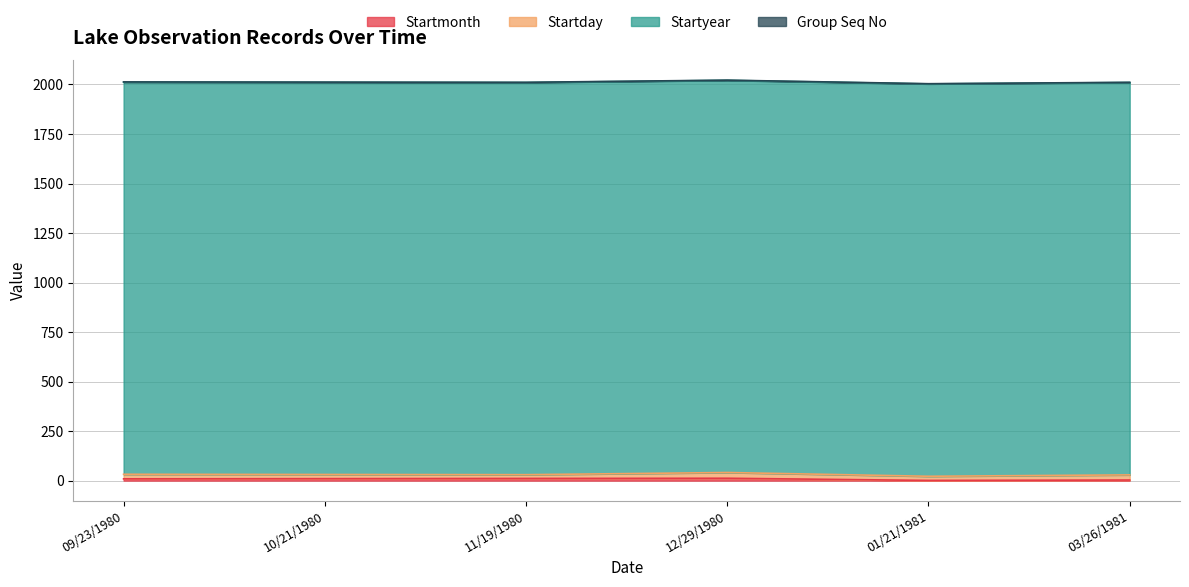

Reading left to right, what are all the values shown in this chart?

Startmonth: 09/23/1980=9	10/21/1980=10	11/19/1980=11	12/29/1980=12	01/21/1981=1	03/26/1981=3
Startday: 09/23/1980=23	10/21/1980=21	11/19/1980=19	12/29/1980=29	01/21/1981=21	03/26/1981=26
Startyear: 09/23/1980=1980	10/21/1980=1980	11/19/1980=1980	12/29/1980=1980	01/21/1981=1981	03/26/1981=1981
Group Seq No: 09/23/1980=1	10/21/1980=1	11/19/1980=1	12/29/1980=1	01/21/1981=1	03/26/1981=1